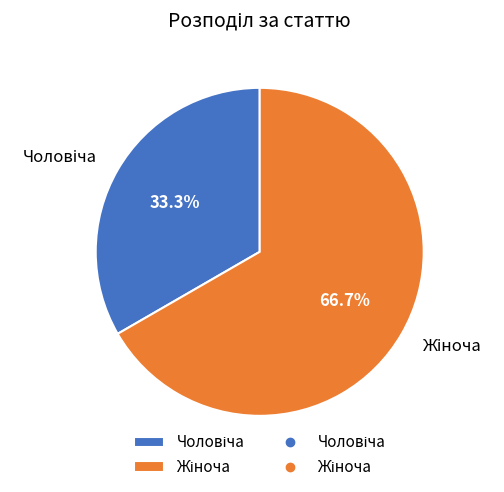

What is the total percentage of Жіноча and Чоловіча?

100.0%